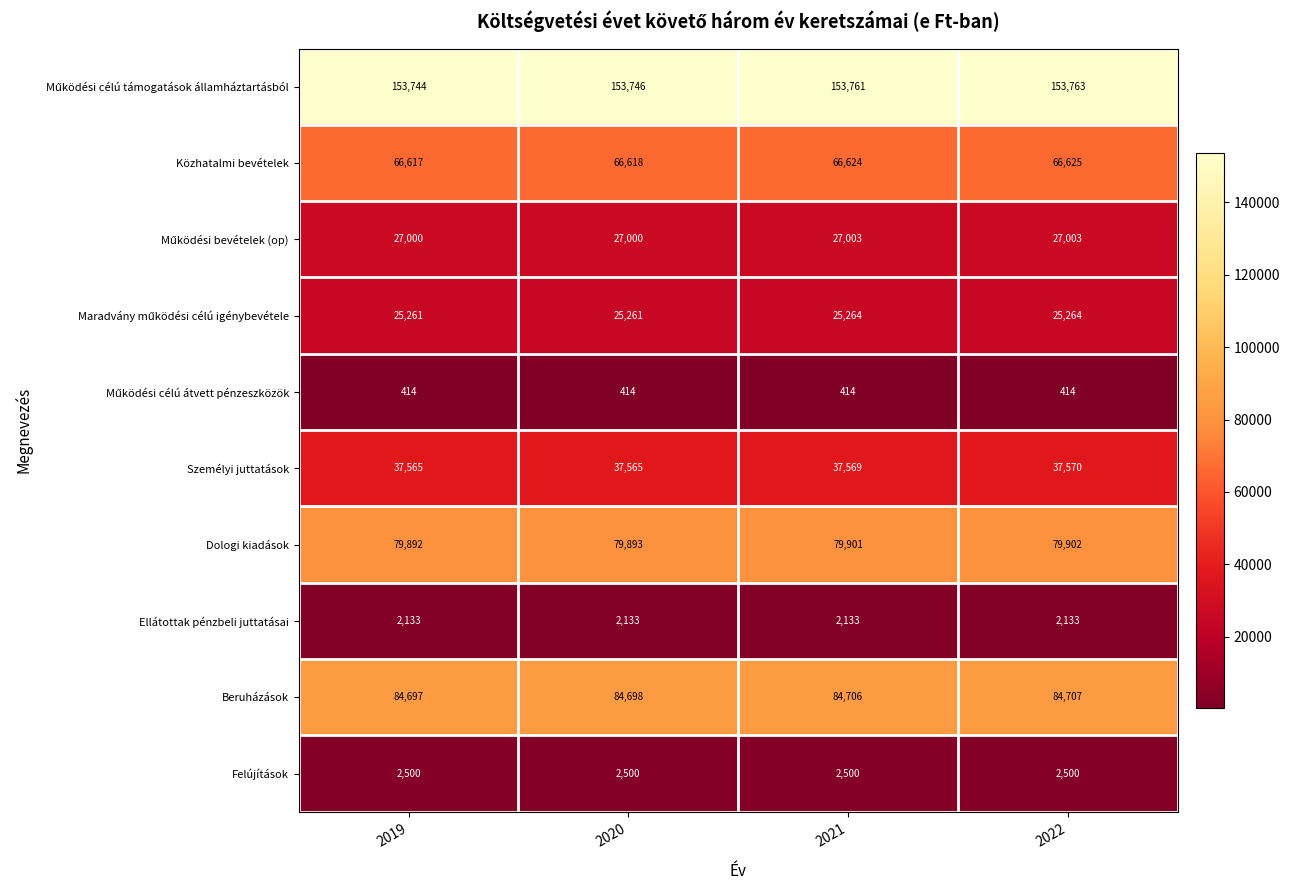

What is the sum of all Közhatalmi bevételek values?

266484